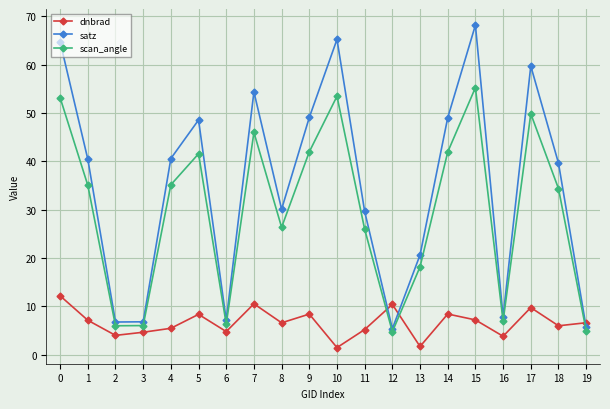

True or false: scan_angle and satz intersect in this chart.

False